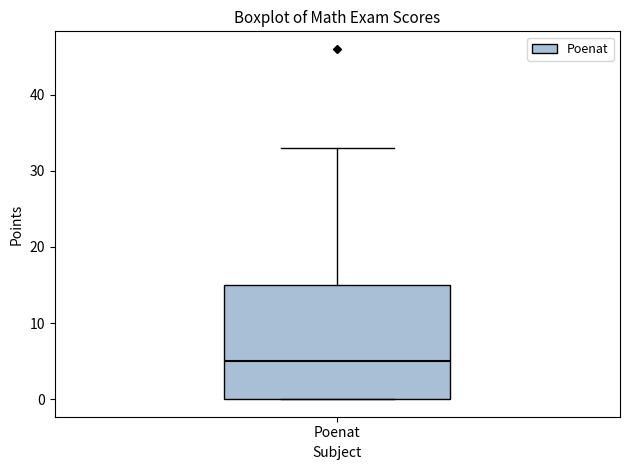

Read this box plot against the y-axis: the position of the median line, the range covered by the box, and the ends of both whiskers. The values are not printed on the chart, so give them approximately, as read against the axis.

median 5, box 0 to 15, whiskers 0 to 33